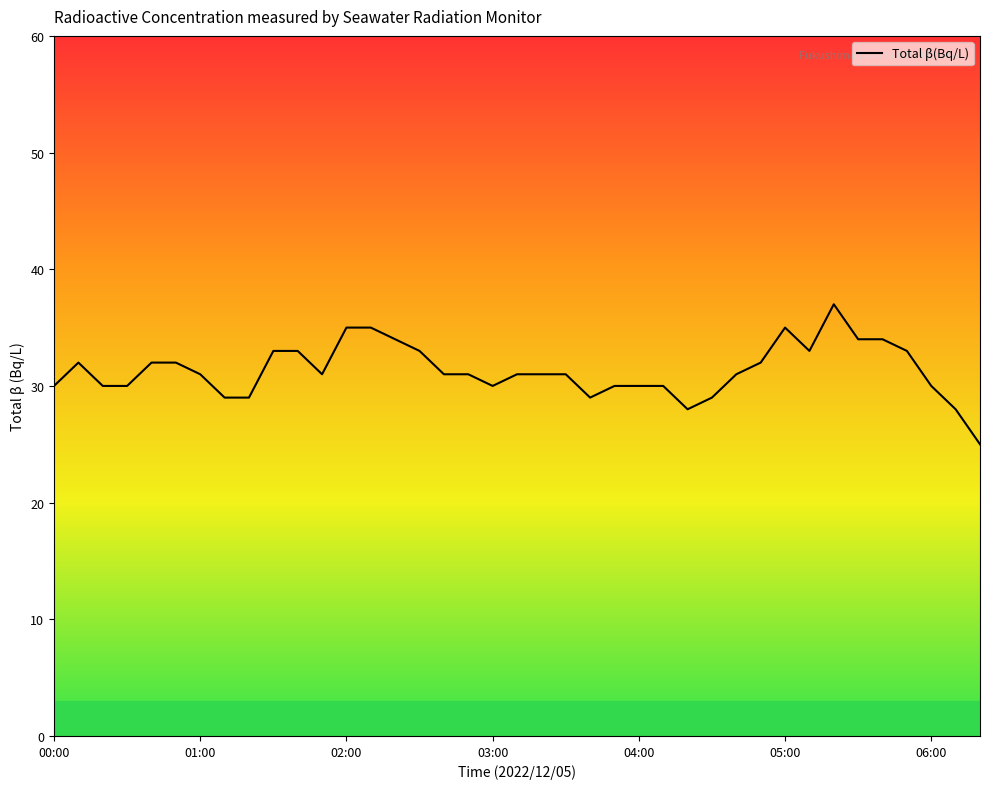

What is the difference between the second highest and second lowest values?

7